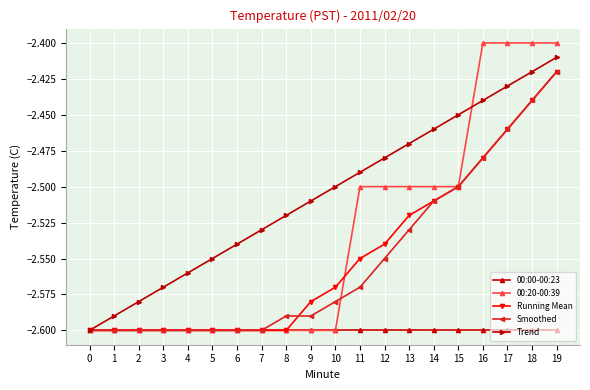

What is the spread (max minus min) of values at 19?

0.2